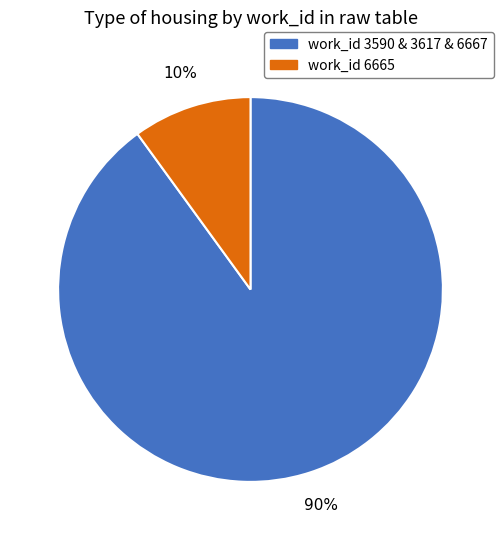

Between work_id 6665 and work_id 3590 & 3617 & 6667, which is larger?

work_id 3590 & 3617 & 6667